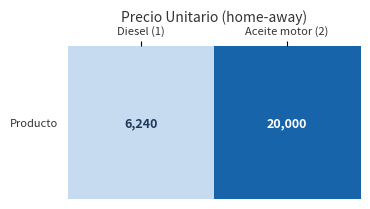

What is the smallest value displayed?

6240